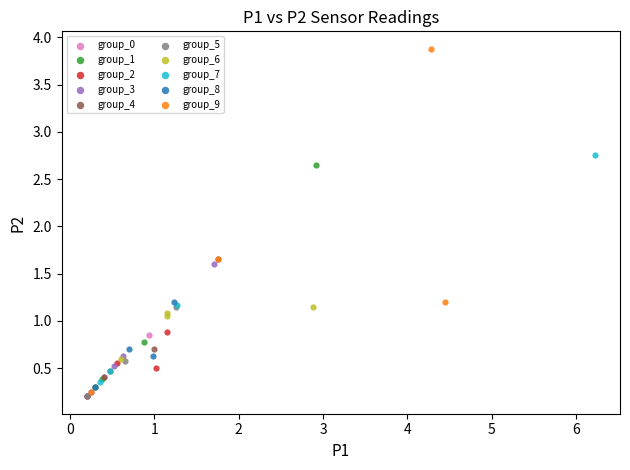

Which series contains the highest Y value?

group_9